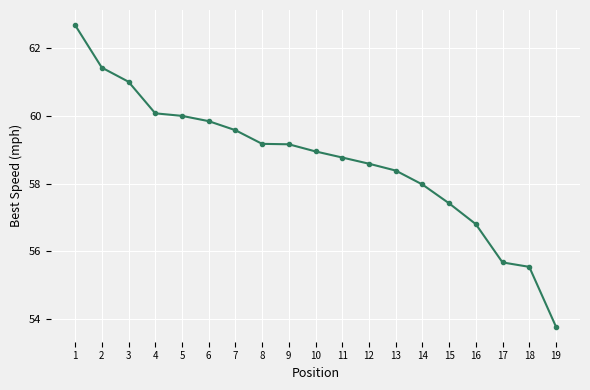

What is the change in value from 1 to 15?

-5.3